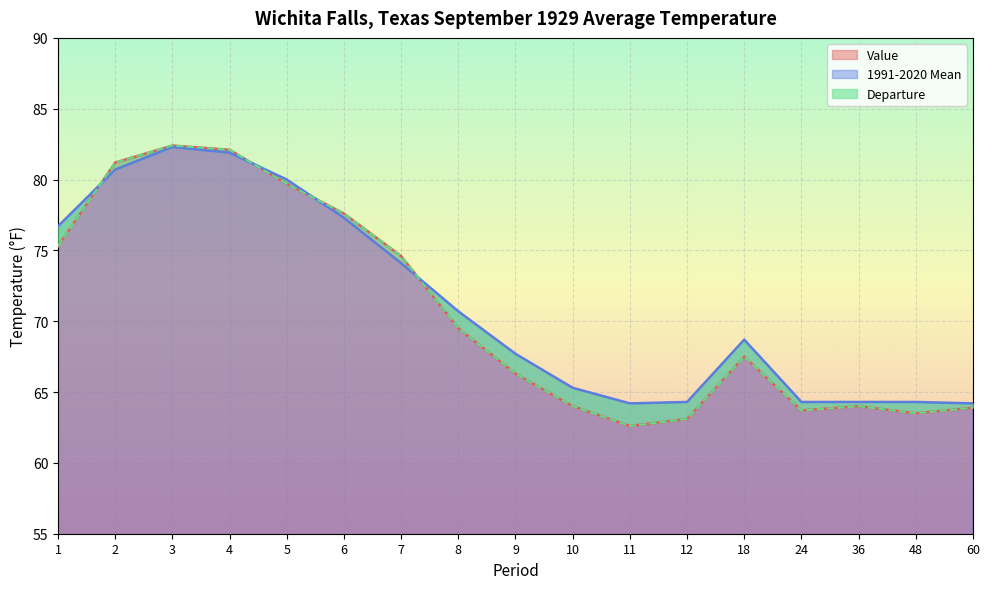

Reading left to right, what are all the values shown in this chart?

Value: 75.3	81.2	82.4	82.1	79.7	77.6	74.6	69.5	66.3	64.0	62.6	63.1	67.5	63.7	64.0	63.5	63.9
1991-2020 Mean: 76.7	80.7	82.3	81.9	80.0	77.3	74.1	70.7	67.7	65.3	64.2	64.3	68.7	64.3	64.3	64.3	64.2